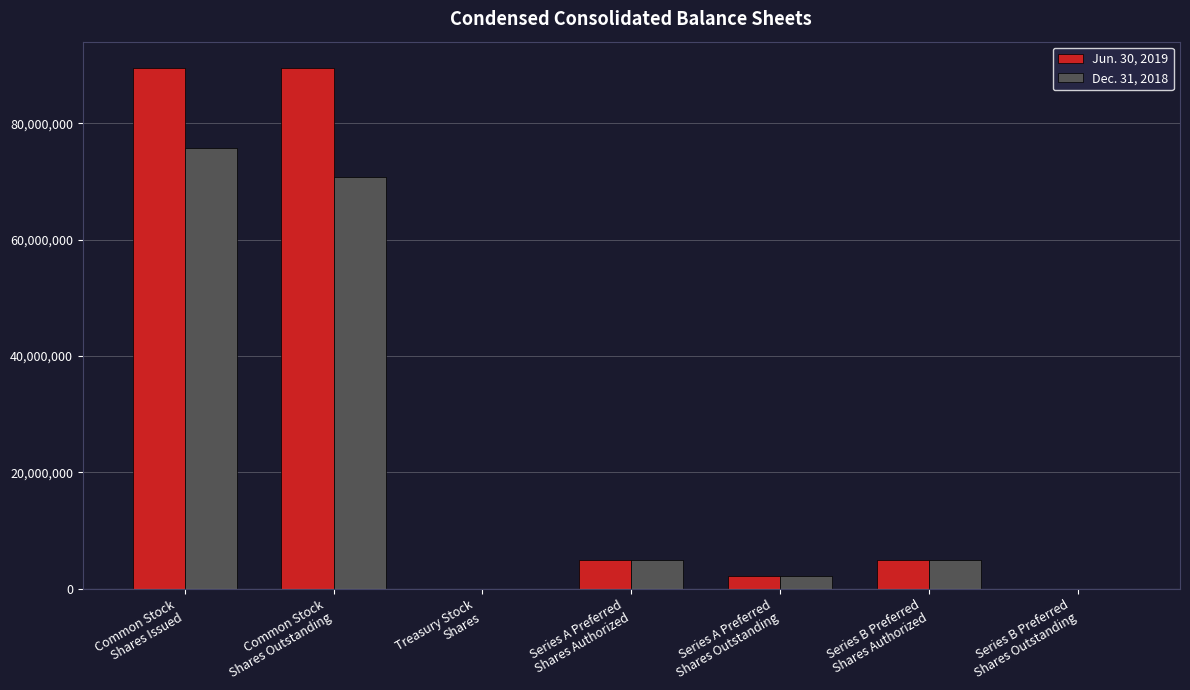

How many categories are shown in the chart?

7